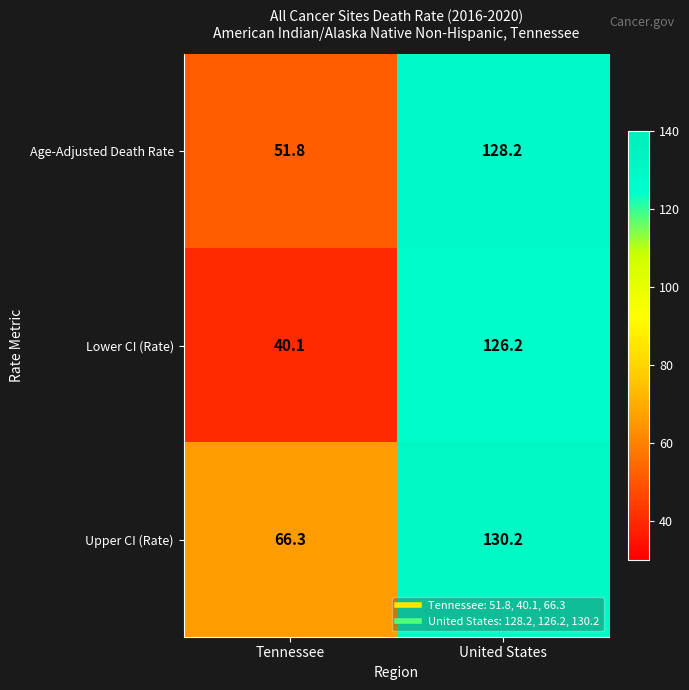

Between Tennessee and United States, which series saw the biggest shift?

Lower CI (Rate)